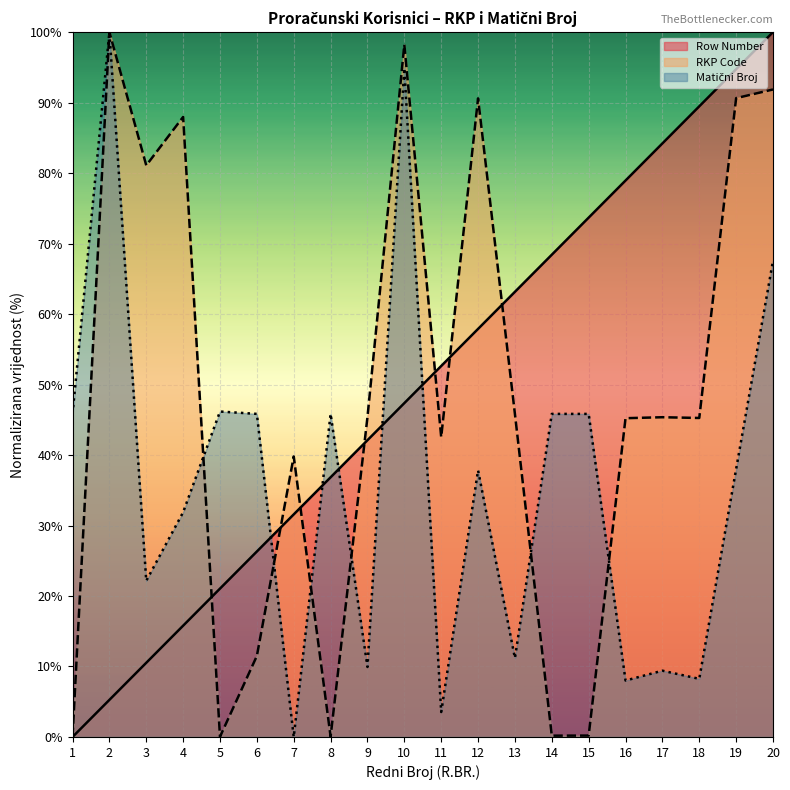

What is the difference between the maximum and minimum values in the RKP Code series?

100.0